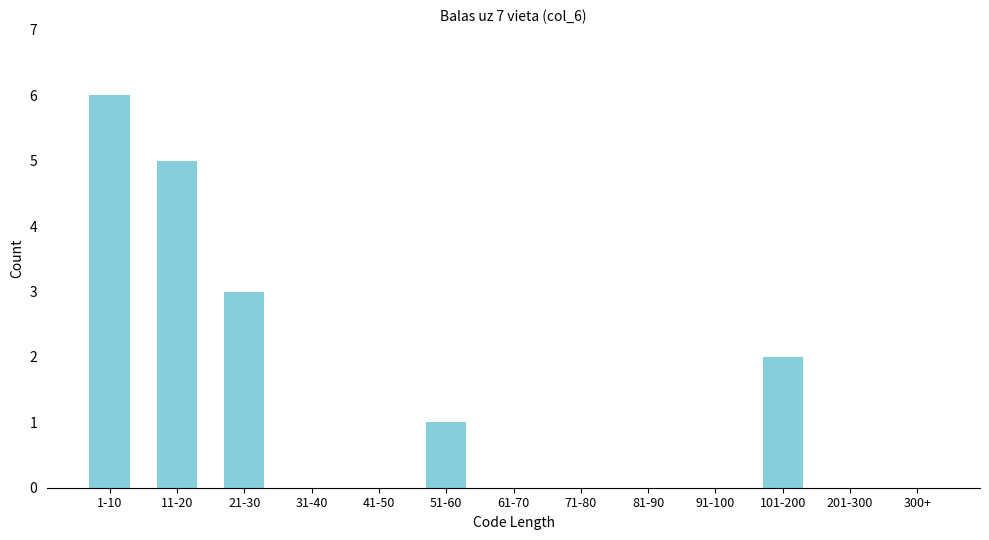

True or false: the data shows 10 at 1-10.

False